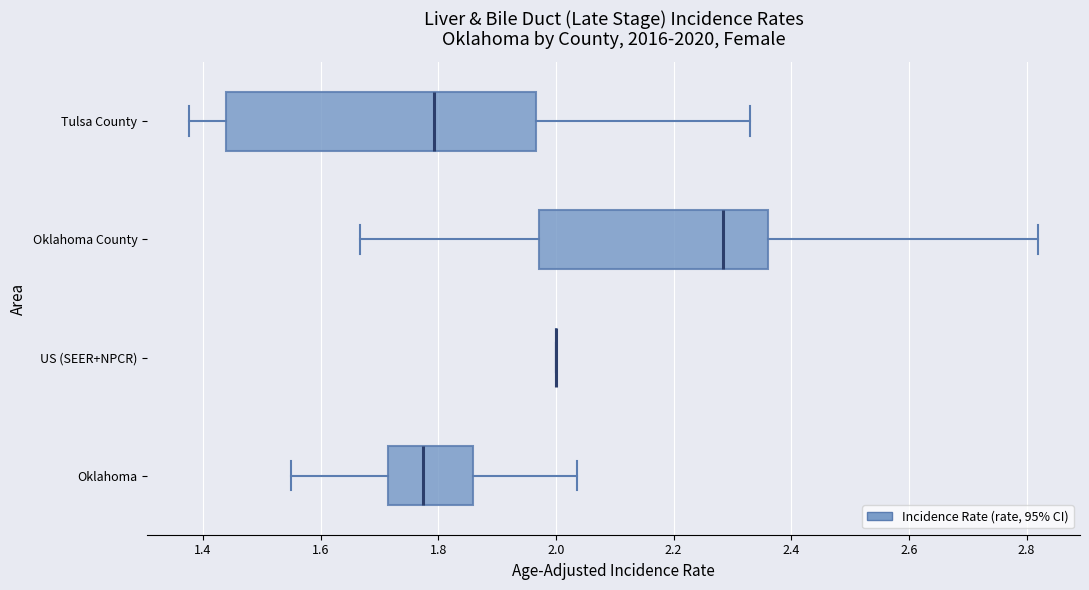

Reading bottom to top, transcribe this box plot: for each box, give where its median line is, the range the box spans, and where its two whiskers end, as read against the x-axis. The values are not printed on the chart, so give them approximately, as read against the axis.

Oklahoma: median 1.78, box 1.72 to 1.86, whiskers 1.56 to 2.04
US (SEER+NPCR): box collapsed to a line at 2.00, whiskers 2.00 to 2.00
Oklahoma County: median 2.28, box 1.98 to 2.36, whiskers 1.66 to 2.82
Tulsa County: median 1.80, box 1.44 to 1.96, whiskers 1.38 to 2.32